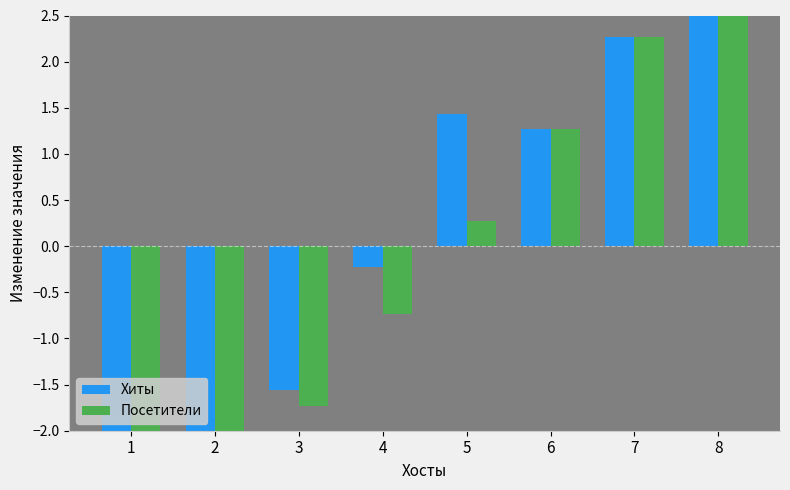

How many bars are there in total?

16